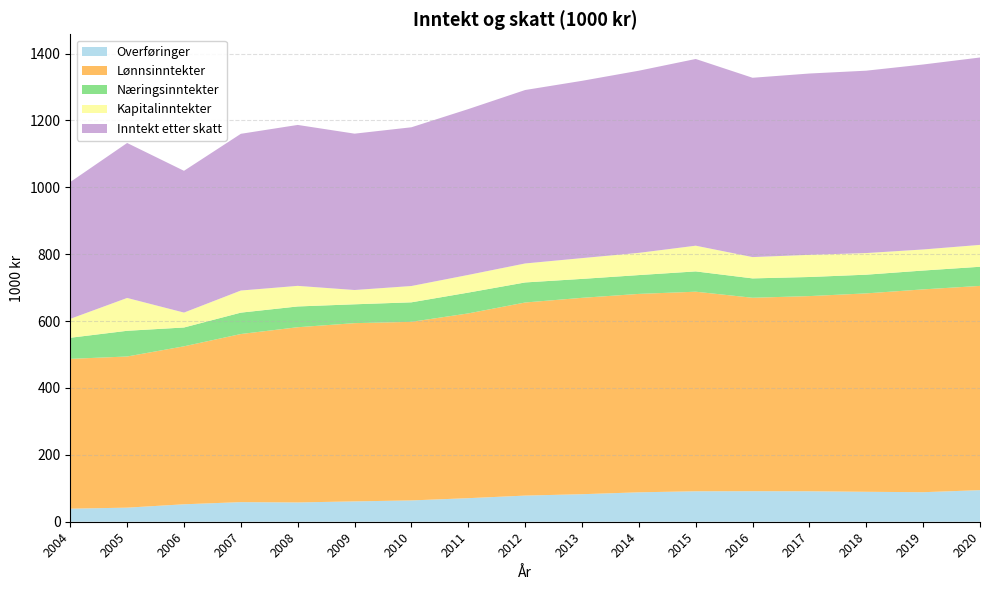

Reading left to right, what are all the values shown in this chart?

Overføringer: 39.0	42.1	52.2	58.6	57.7	60.9	63.7	70.4	78.2	82.3	88.0	91.1	91.3	91.1	89.5	88.3	94.4
Lønnsinntekter: 448.0	452.0	472.4	502.7	523.9	532.9	534.0	552.5	577.4	587.2	593.3	596.7	578.4	583.6	593.3	606.5	610.8
Næringsinntekter: 63.1	76.8	56.3	63.9	62.1	56.4	58.4	62.2	60.0	56.6	56.3	60.7	57.9	57.1	55.9	56.4	57.2
Kapitalinntekter: 56.6	98.2	44.6	66.1	61.6	42.7	48.8	52.9	56.8	62.2	66.4	76.9	63.7	66.3	64.6	63.0	65.5
Inntekt etter skatt: 409.1	463.4	423.9	468.6	481.2	467.5	474.6	495.8	518.6	530.1	544.7	558.3	536.2	542.1	545.4	553.1	560.3